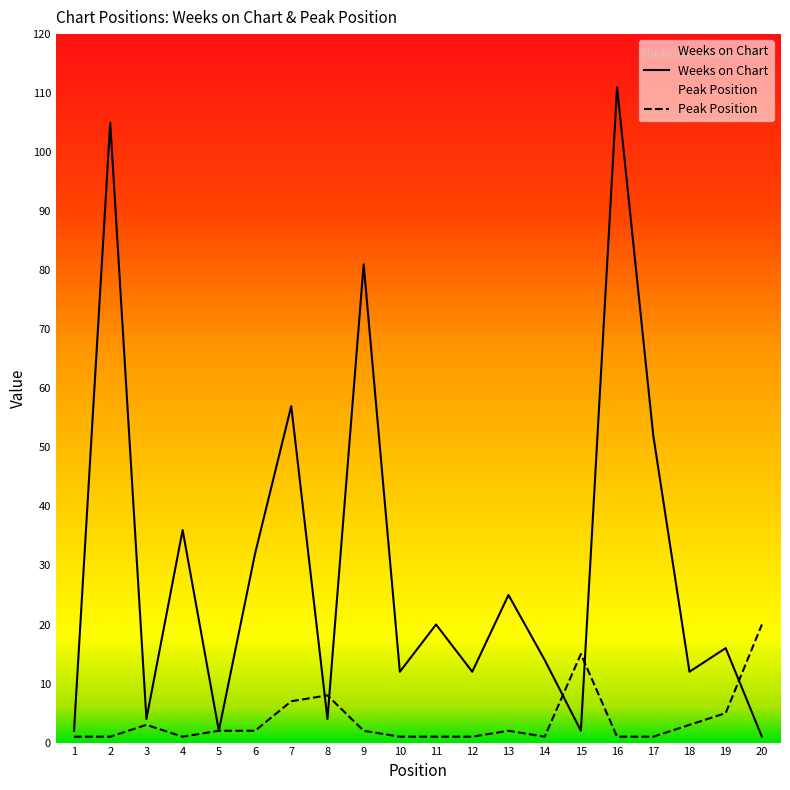

Which series changed the most between 3 and 20?

Peak Position